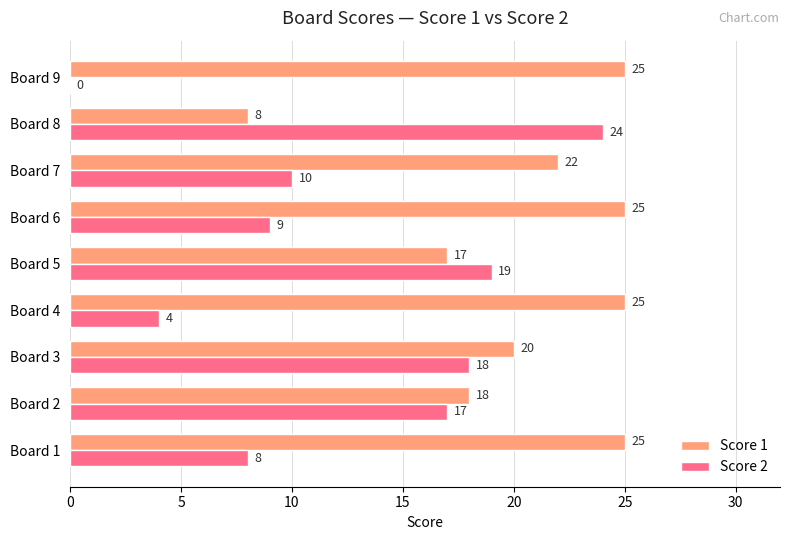

The Score 2 series shows 24 at Board 8. True or false?

True